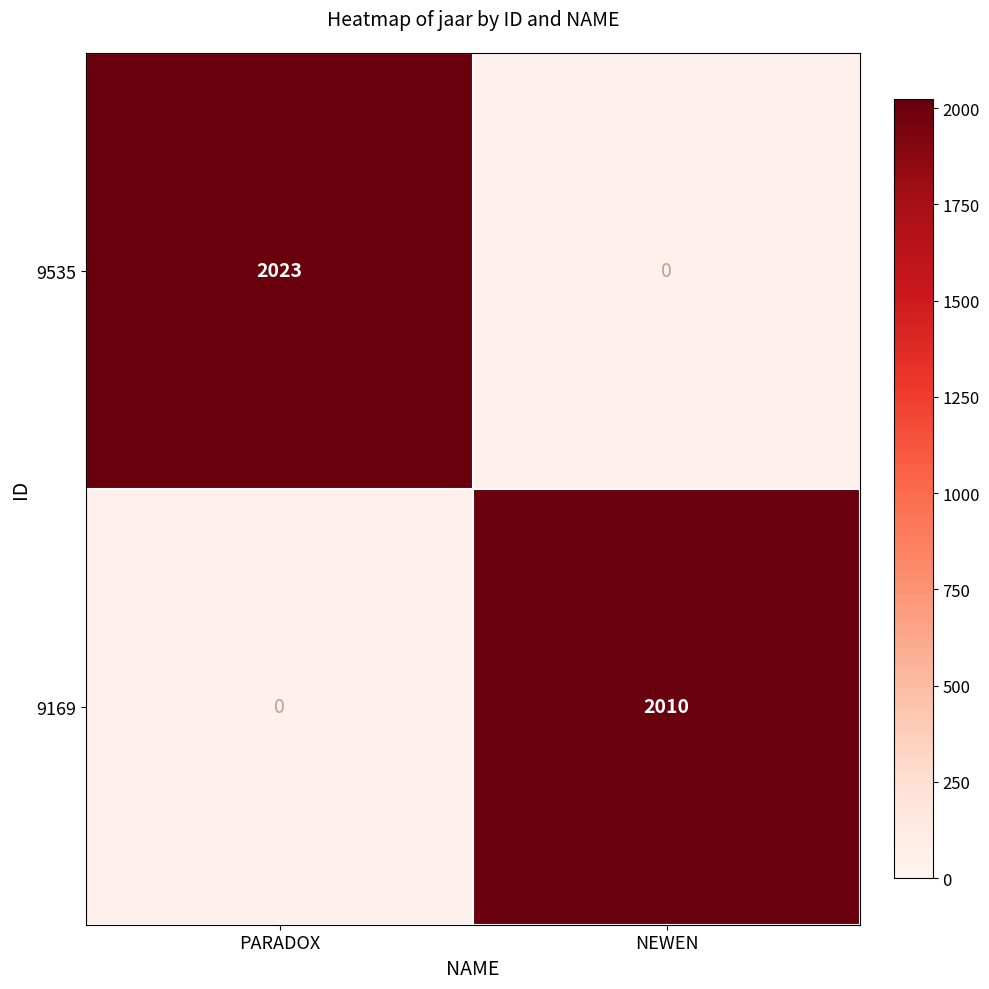

Is it true that 9535 equals 743 at PARADOX?

False